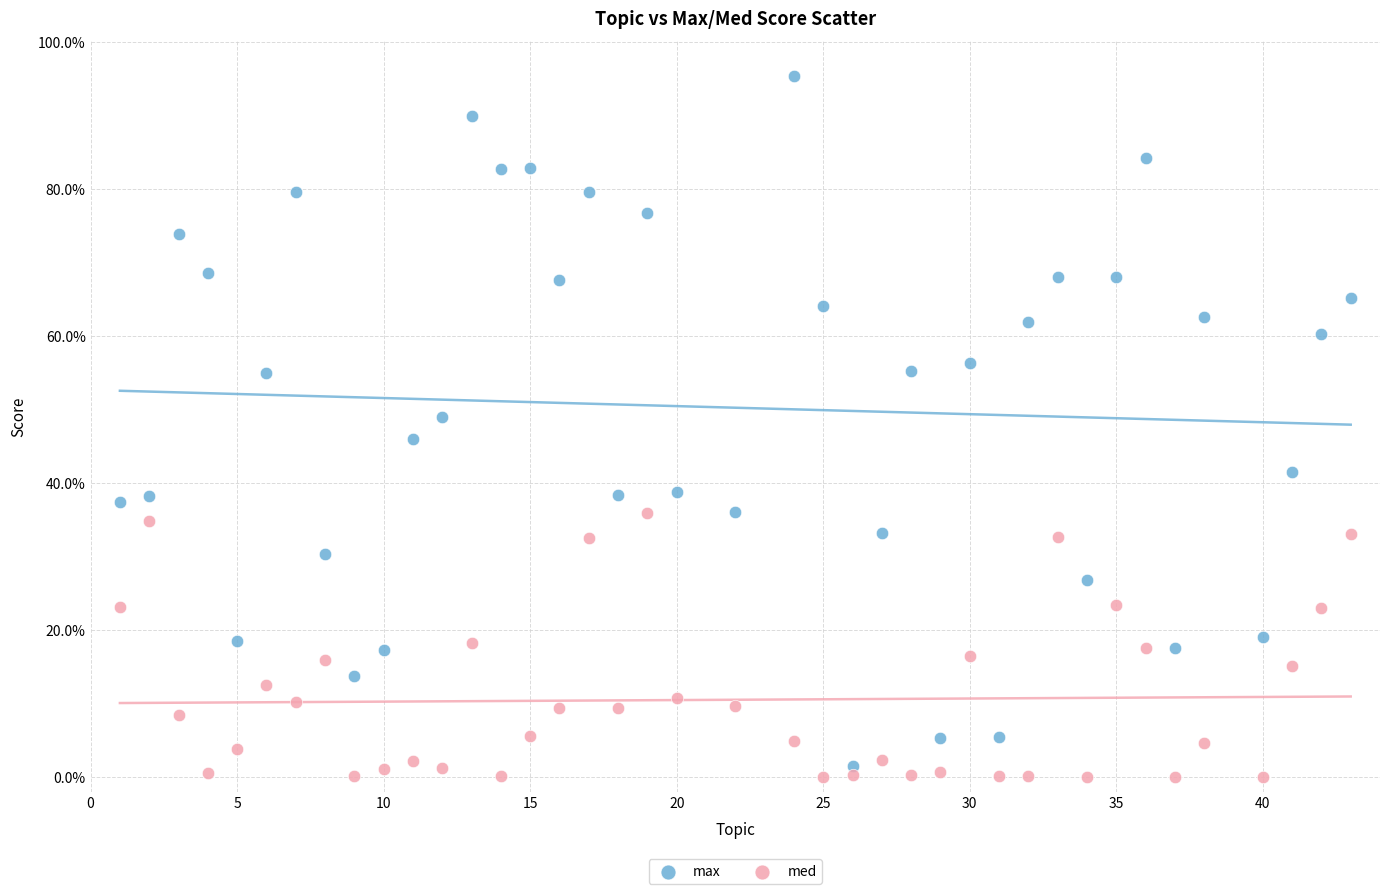

What are all the series names shown in the legend?

max, med